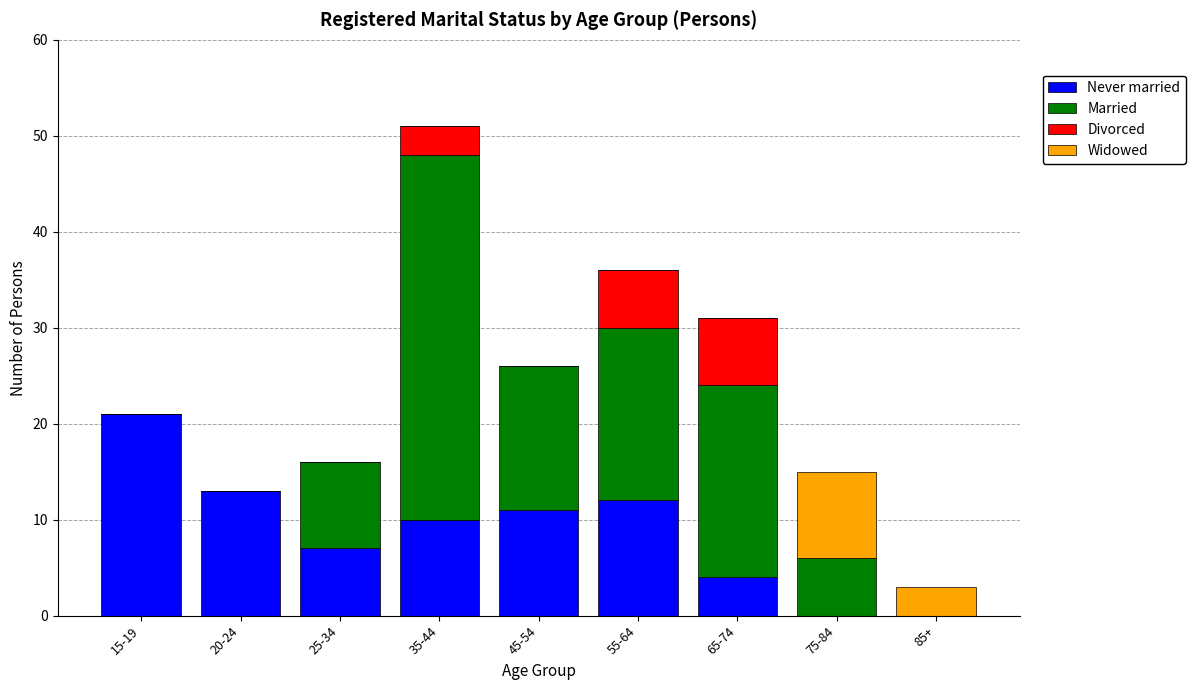

What are all the series names shown in the legend?

Never married, Married, Divorced, Widowed